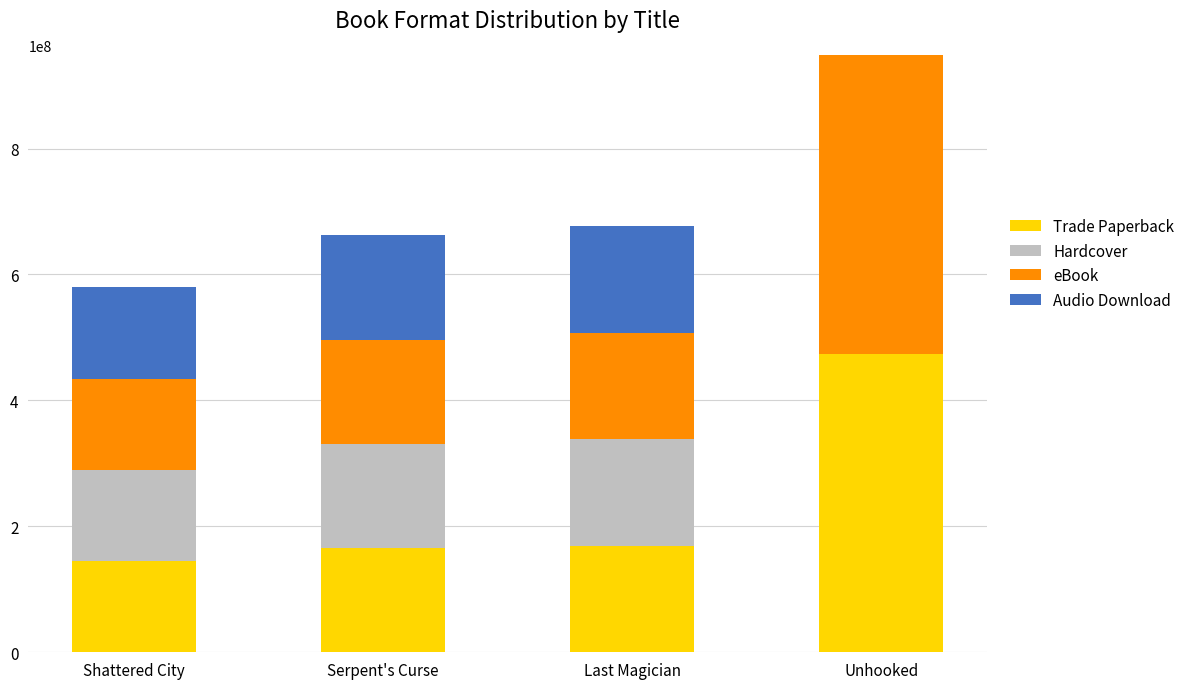

The Trade Paperback series shows 817848009 at Unhooked. True or false?

False